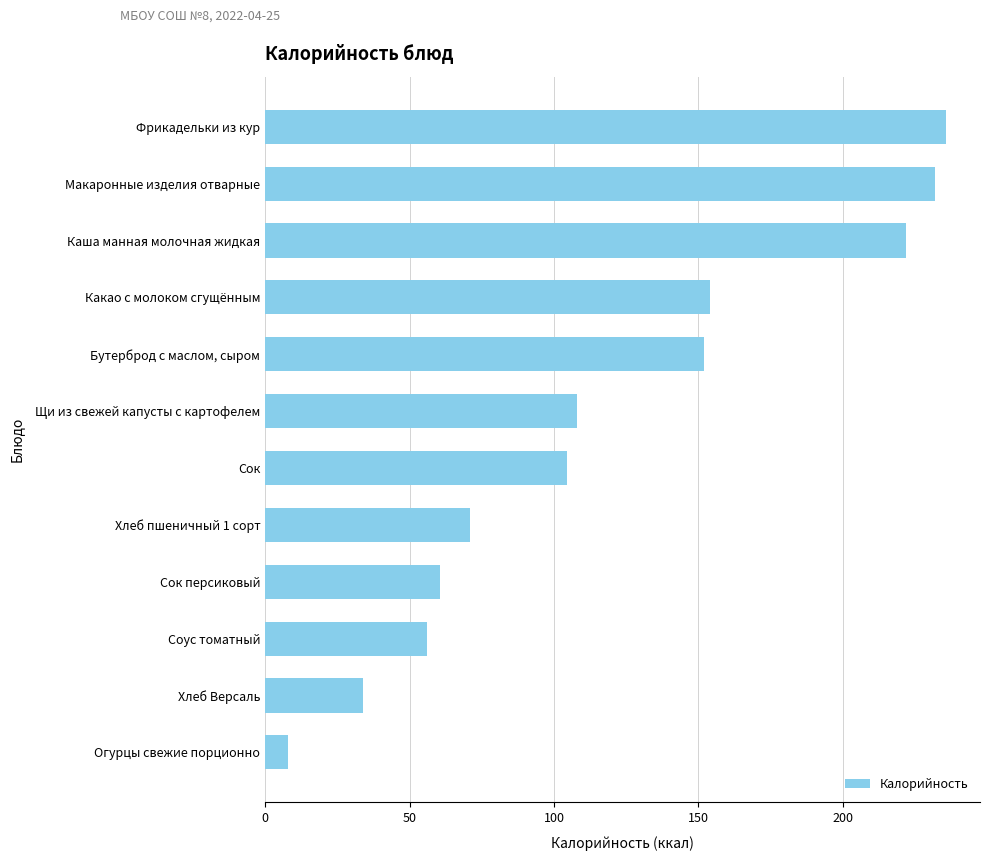

At which label is the value closest to 121?

Щи из свежей капусты с картофелем